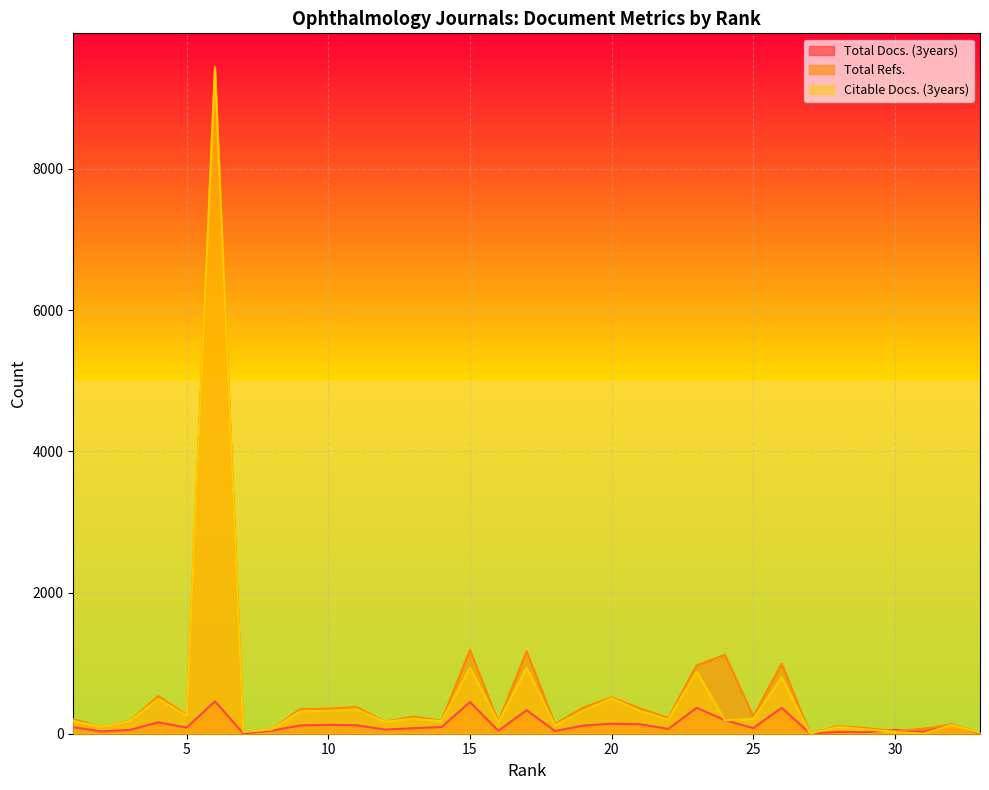

At which label does Total Docs. (3years) first exceed 87?

1